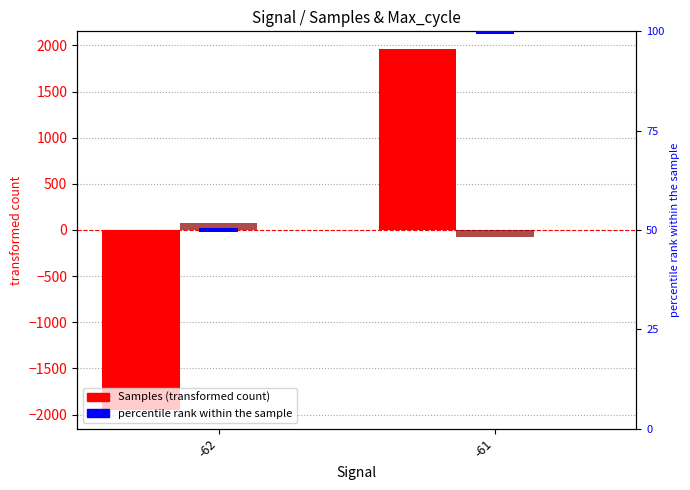

Is it true that Samples (transformed count) equals 629.8 at -61?

False